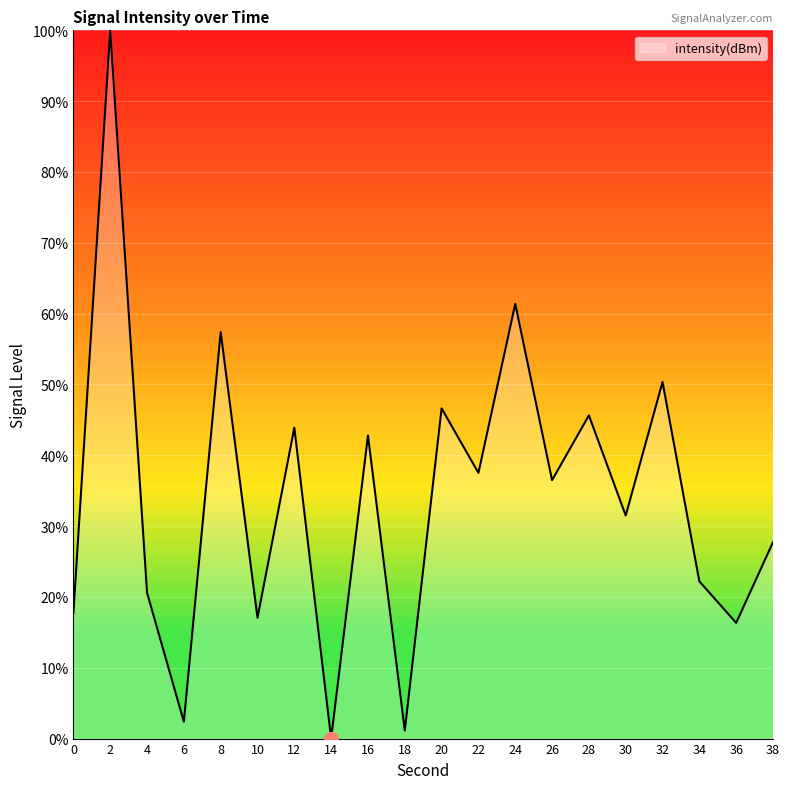

How many distinct data groups are displayed?

1